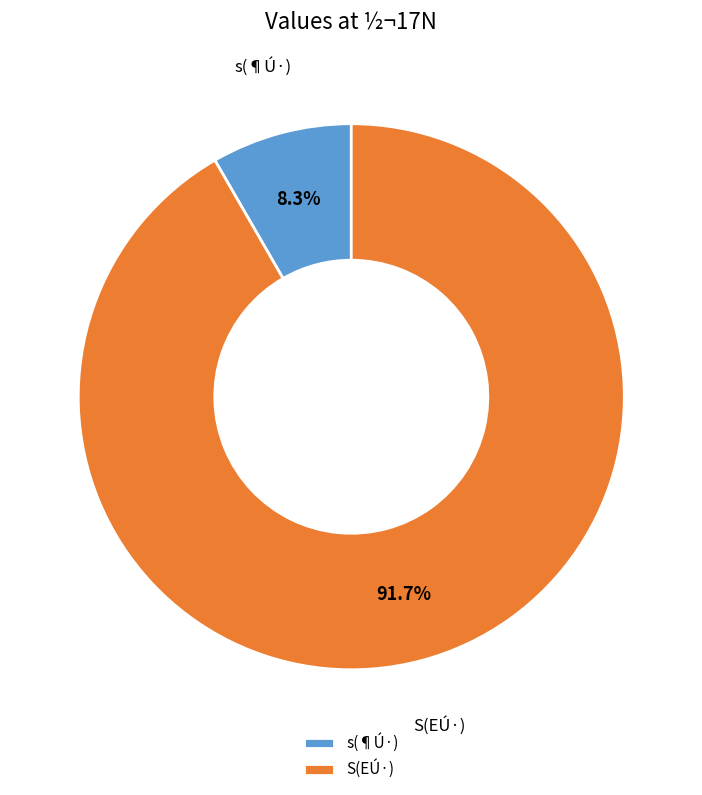

Combined, do s and S account for over 50%?

Yes